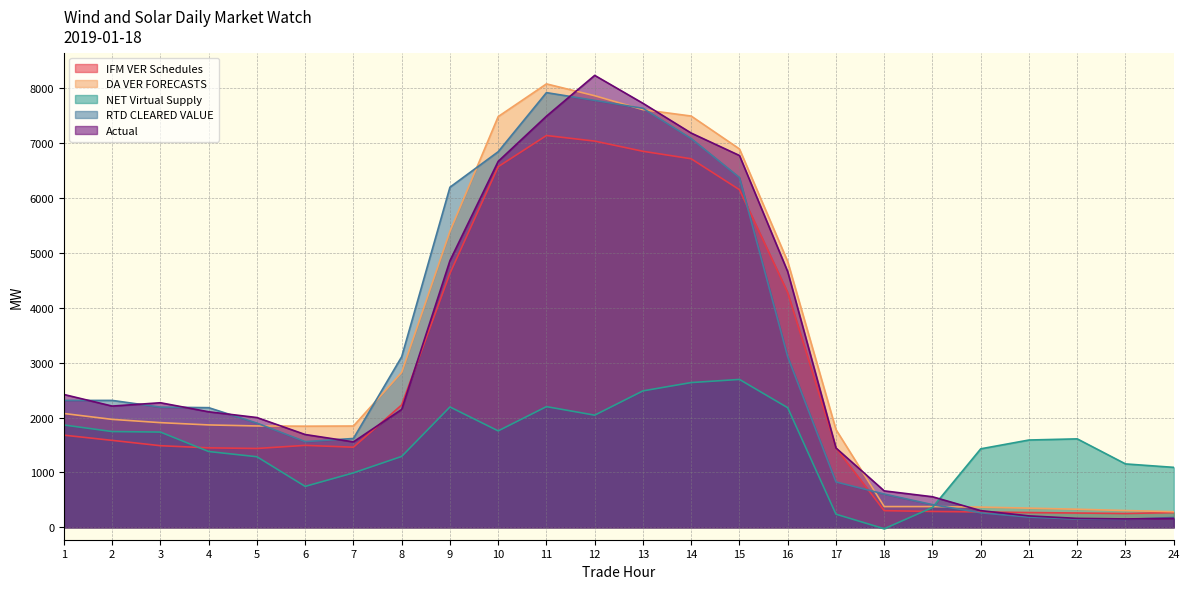

True or false: Actual has more than 0 points higher than both neighbors.

True